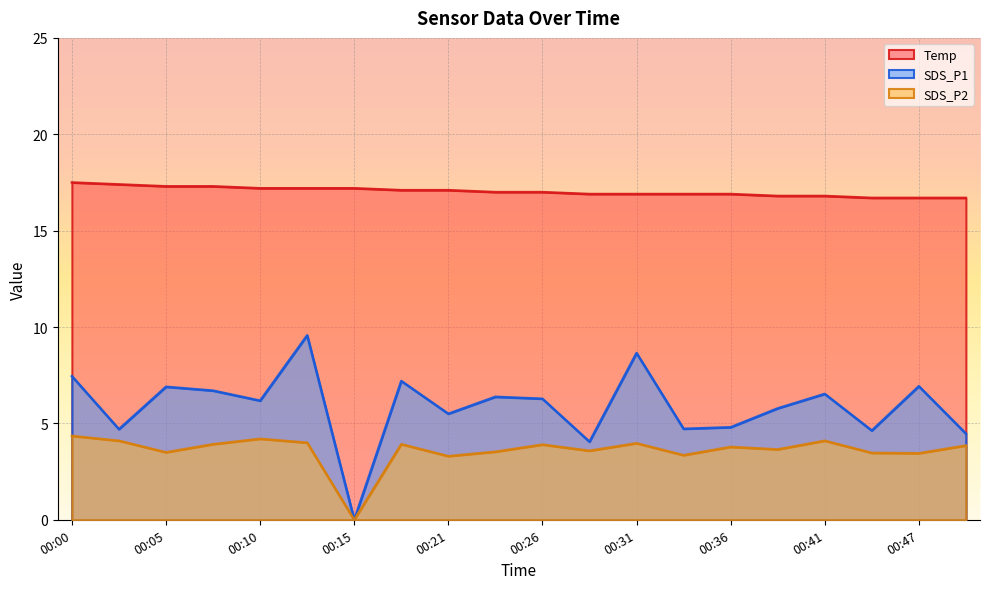

Reading left to right, list all the values displayed in this chart.

Temp: 17.5	17.4	17.3	17.3	17.2	17.2	17.2	17.1	17.1	17.0	17.0	16.9	16.9	16.9	16.9	16.8	16.8	16.7	16.7	16.7
SDS_P1: 7.5	4.7	6.9	6.7	6.2	9.6	0.0	7.2	5.5	6.4	6.3	4.0	8.7	4.7	4.8	5.8	6.5	4.6	6.9	4.5
SDS_P2: 4.3	4.1	3.5	3.9	4.2	4.0	0.0	3.9	3.3	3.5	3.9	3.6	4.0	3.4	3.8	3.6	4.1	3.5	3.5	3.9